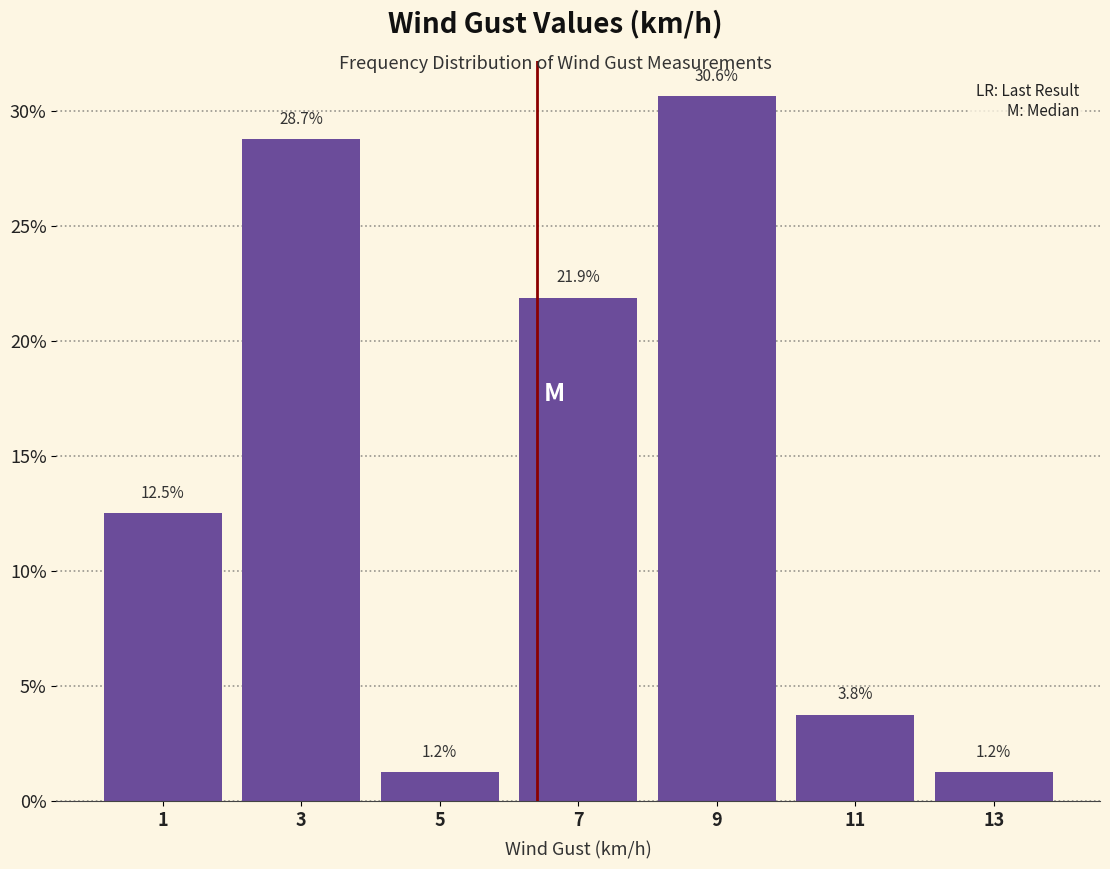

How tall is the bar that spans 12 to 14 on the x-axis?

1.2